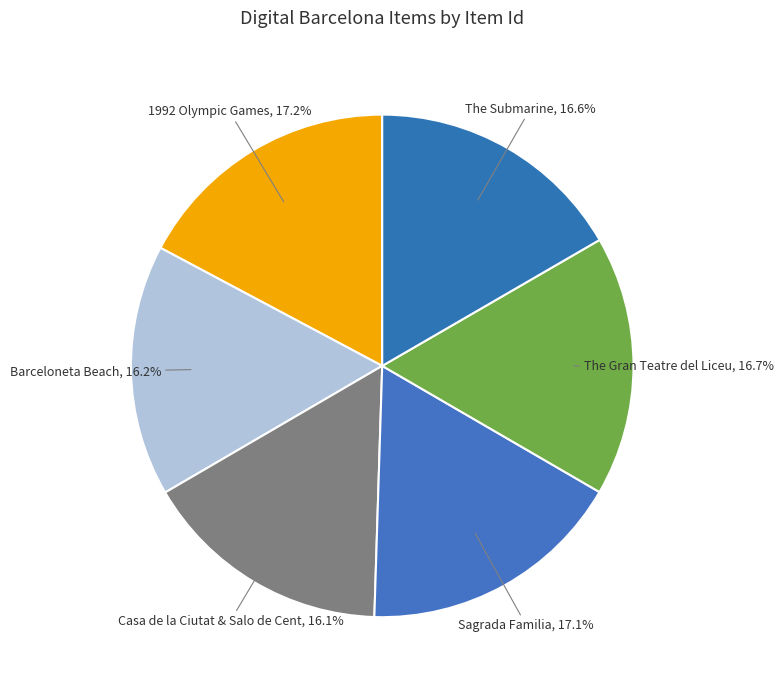

Do Sagrada Familia and The Gran Teatre del Liceu together represent more than half of the pie?

No